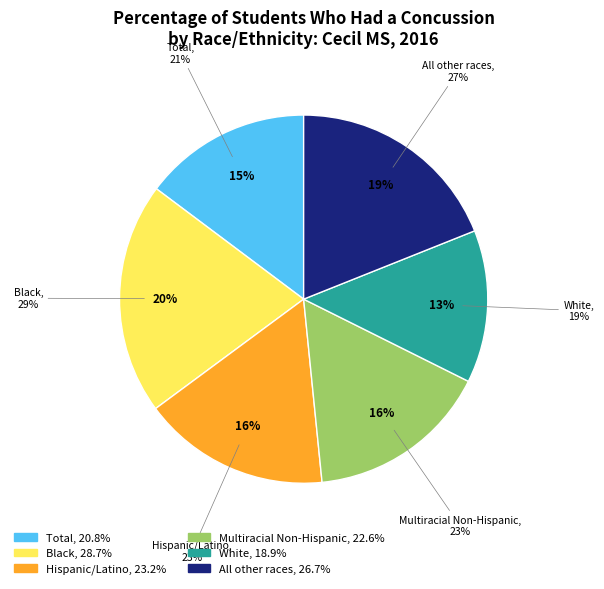

How many segments does this pie chart have?

6